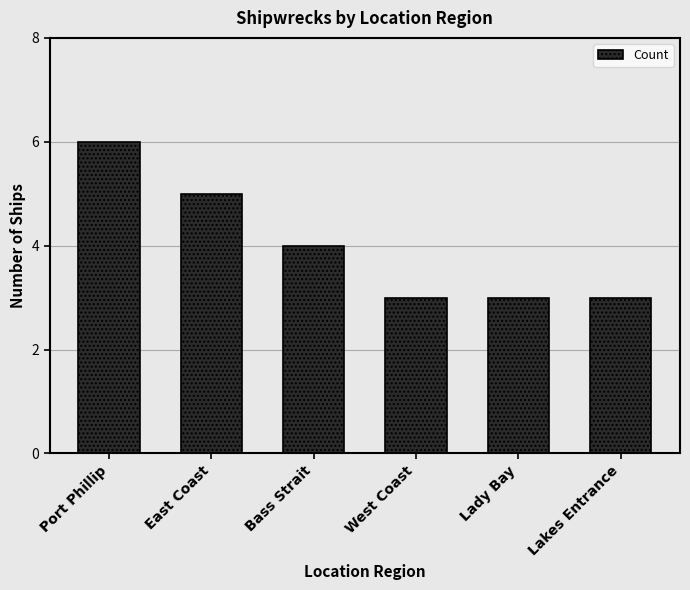

What is the maximum value shown in the chart?

6